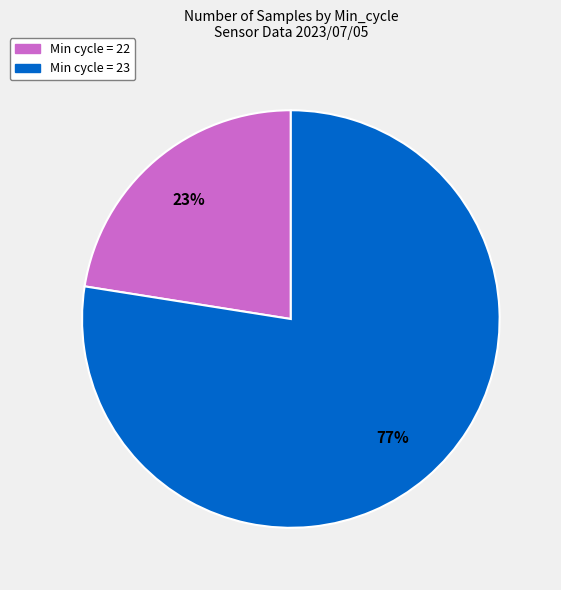

How many slices are in this pie chart?

2